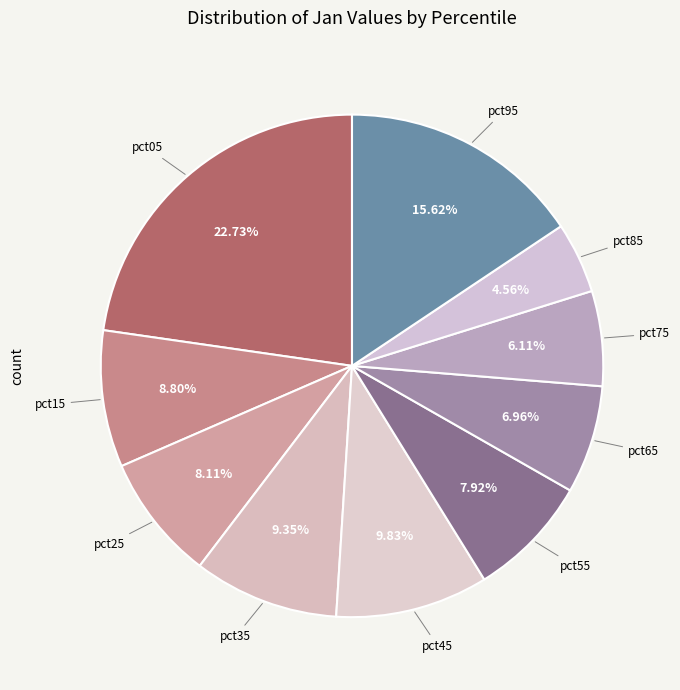

What is the largest slice in the pie chart?

pct05